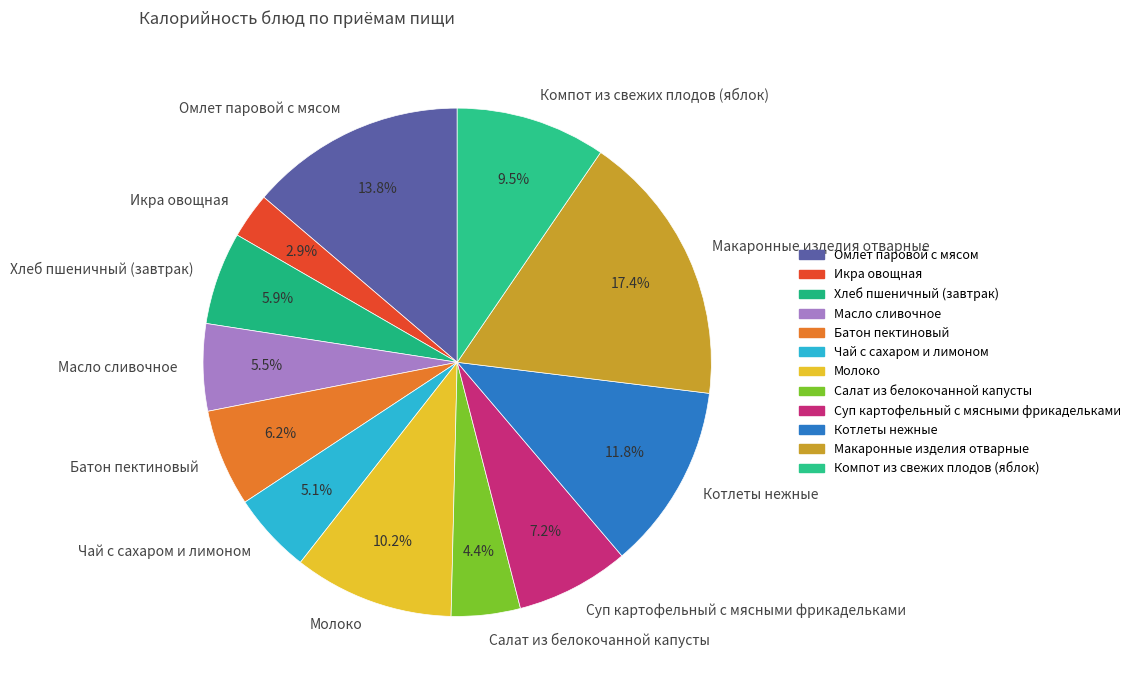

Does Чай с сахаром и лимоном represent more than half of the total?

No